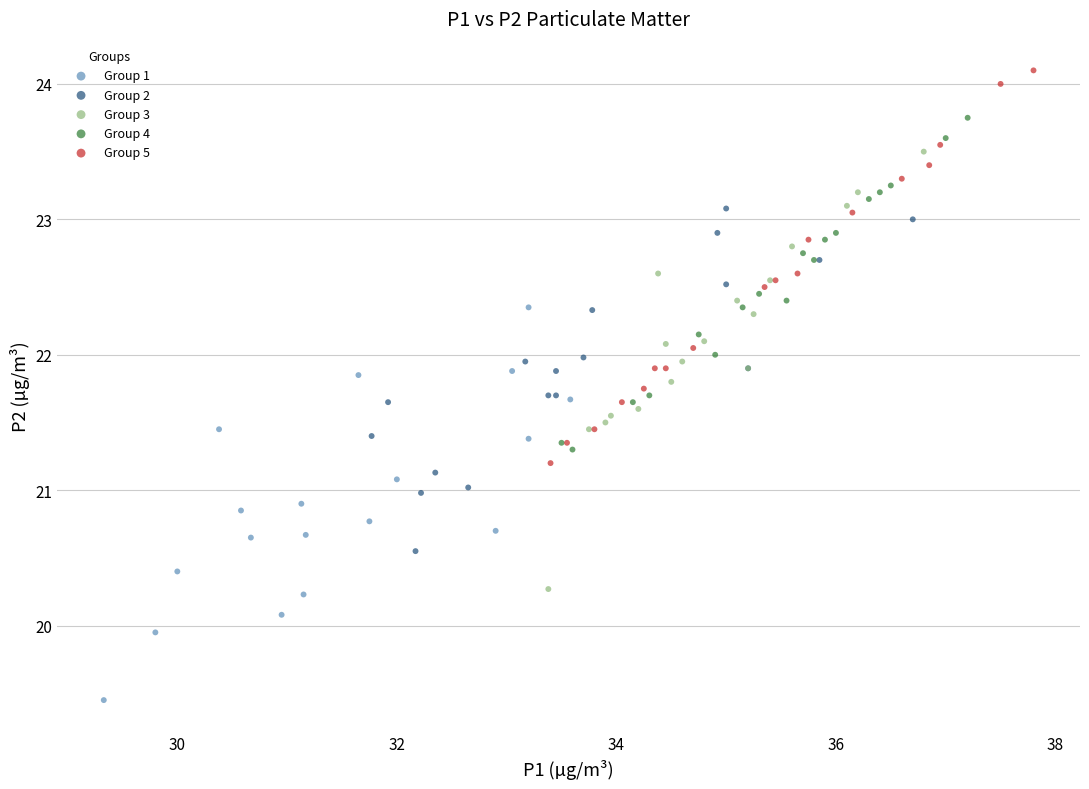

Which series reaches the minimum Y coordinate?

Group 1